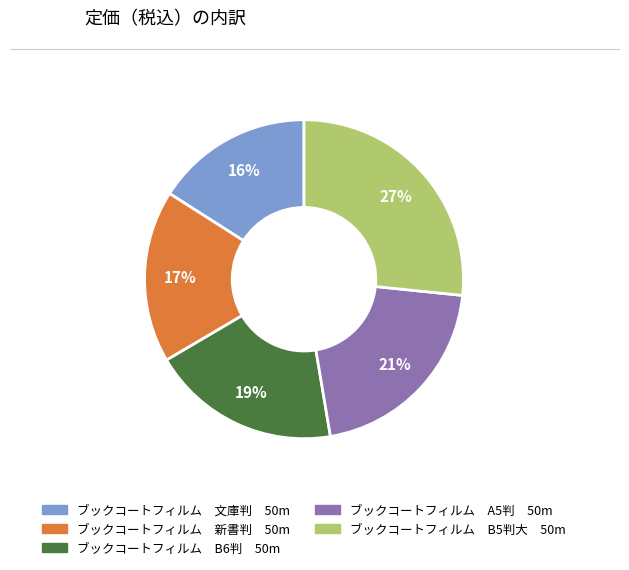

How many slices are in this pie chart?

5